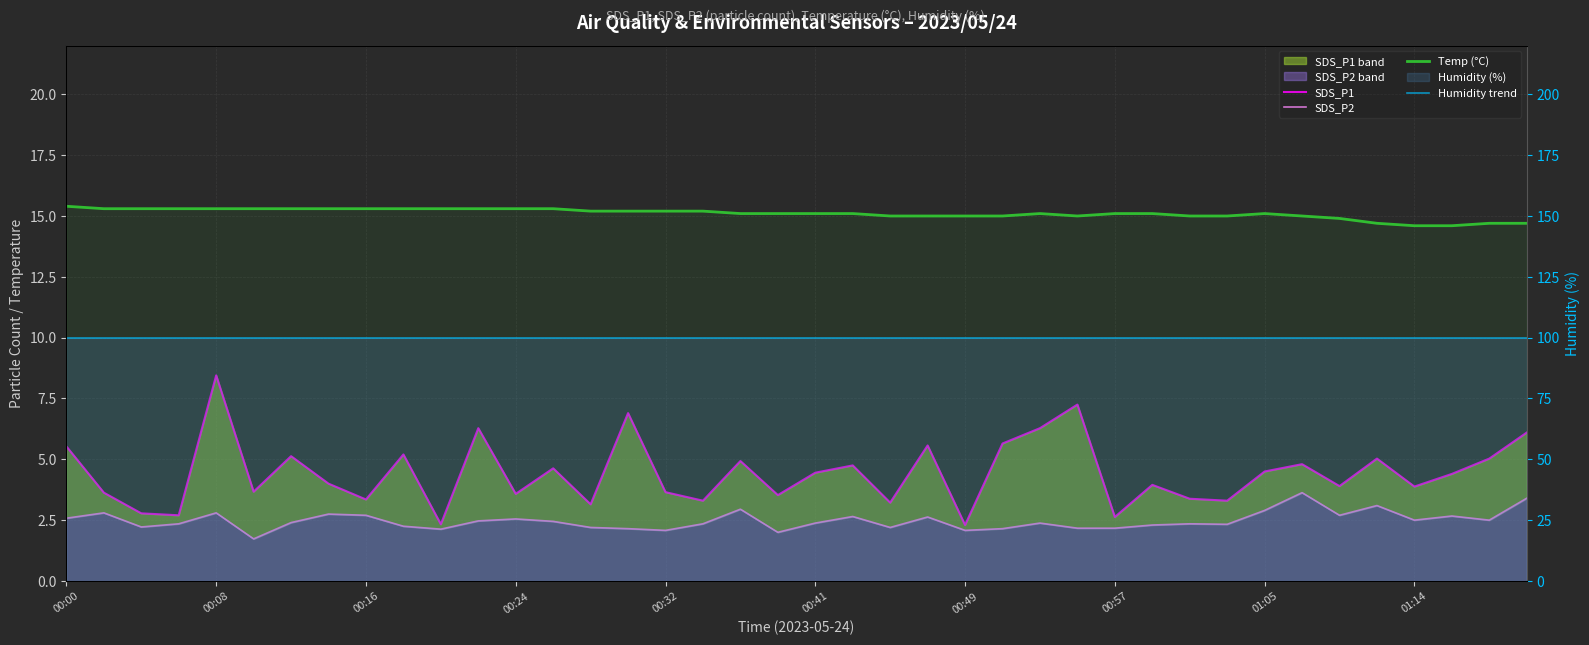

What is the minimum value for SDS_P2?

1.7